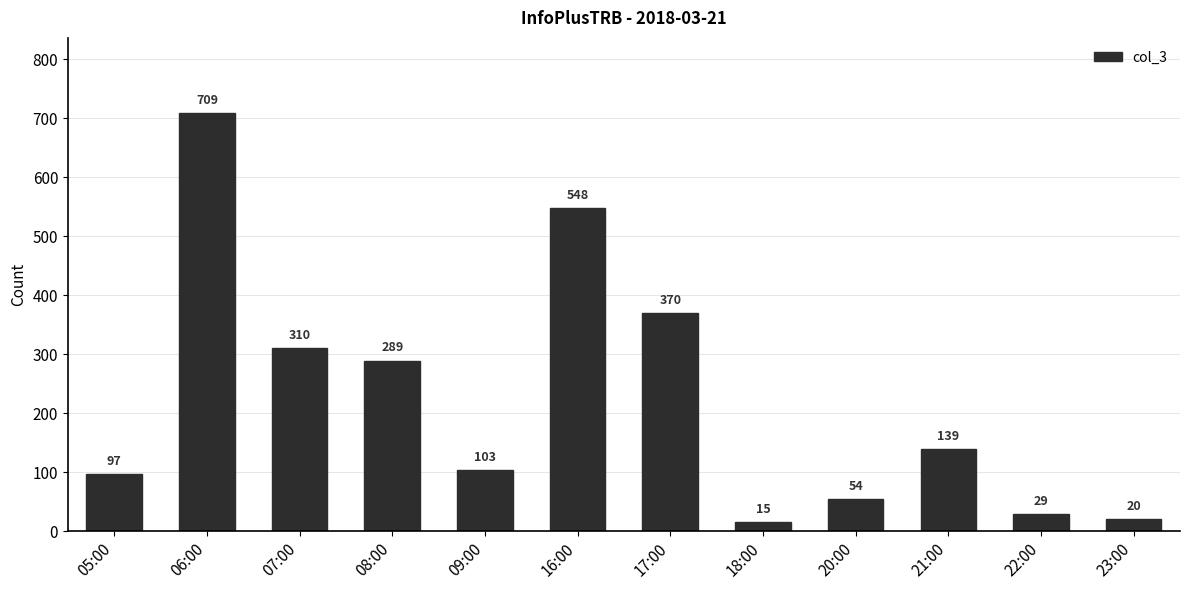

How many bars are there in total?

12